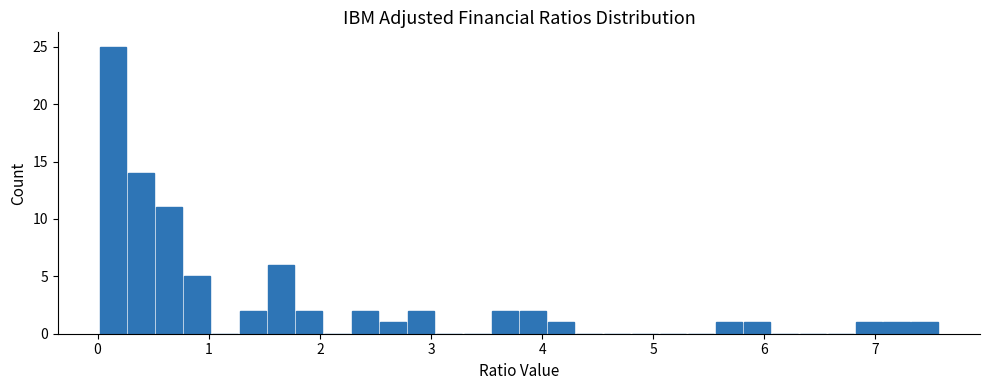

Around what value on the x-axis is the tallest bar? Give the approximate position of its centre, as read against the axis.

0.1